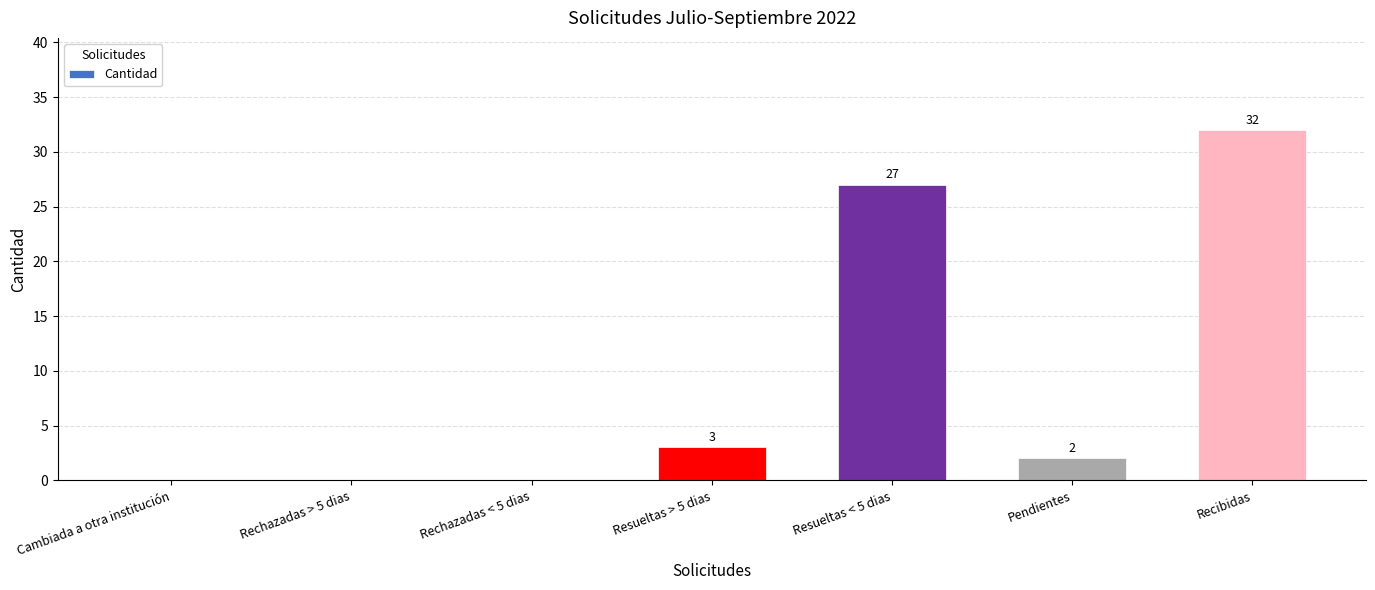

Is it true that the value at Rechazadas > 5 dias is 0?

True